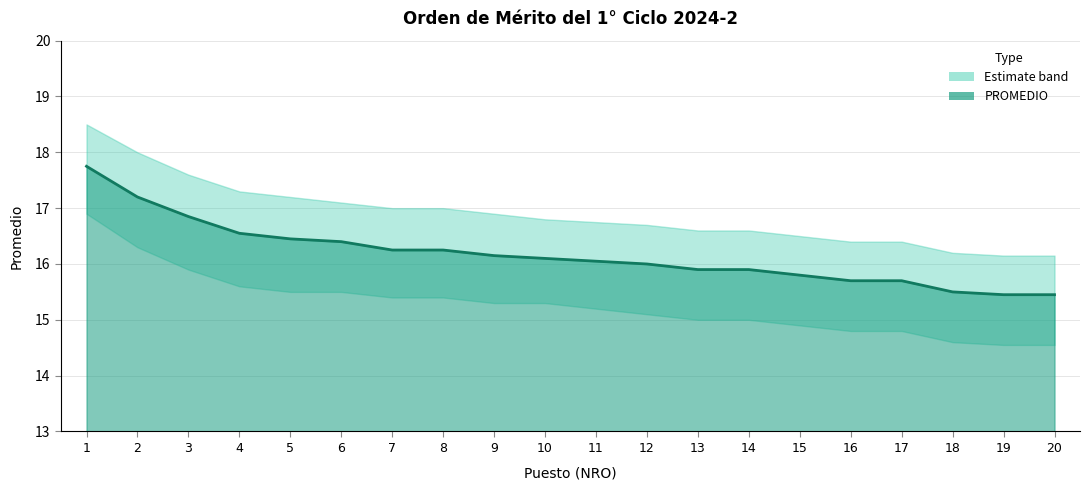

What is the minimum value shown in the chart?

15.4